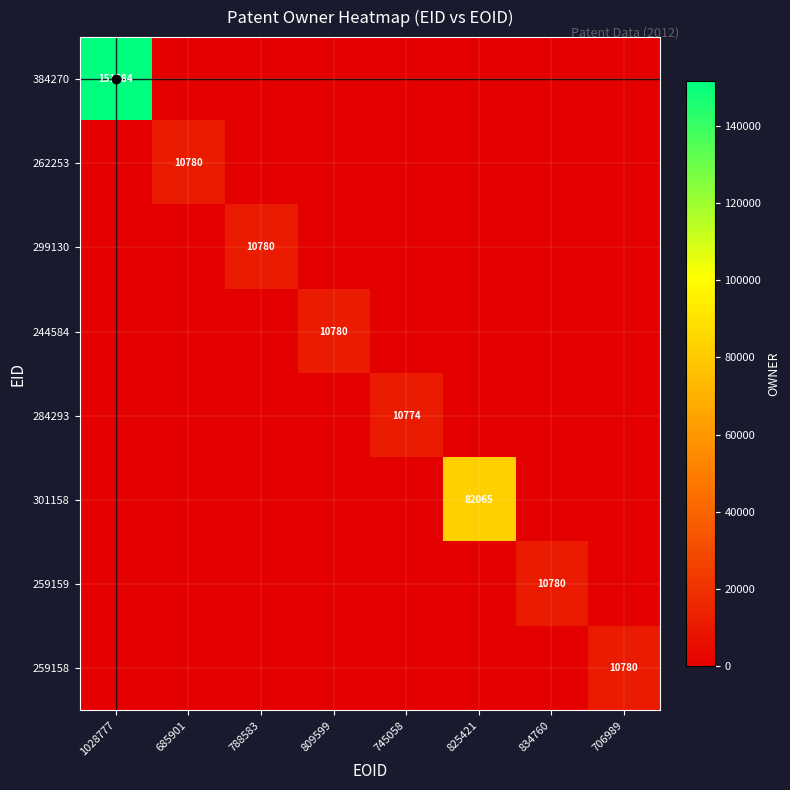

How many values in 284293 are above zero?

1